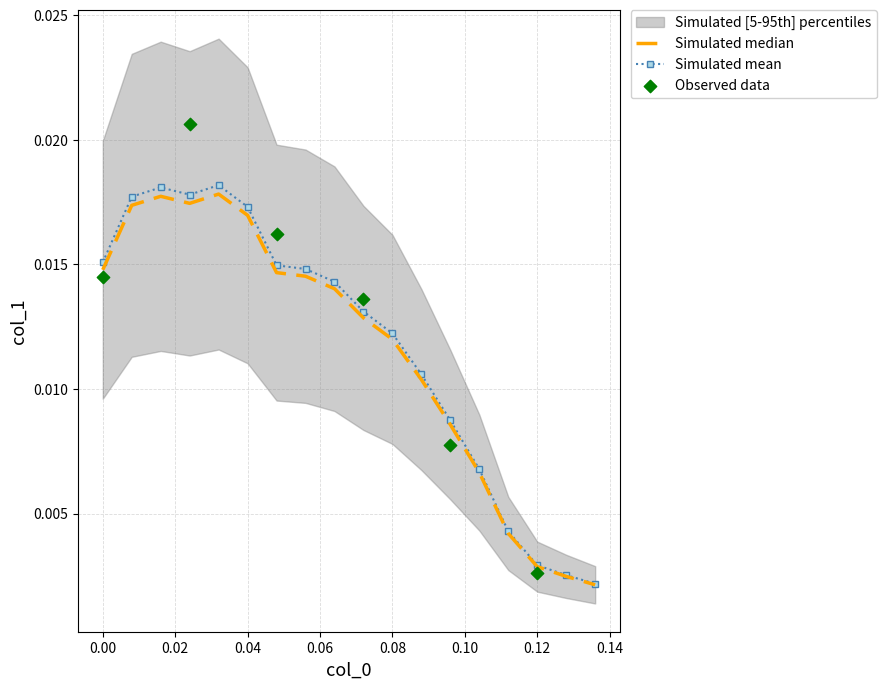

Between 0.07200000000000006 and 0.10400000000000009, which is larger?

0.07200000000000006